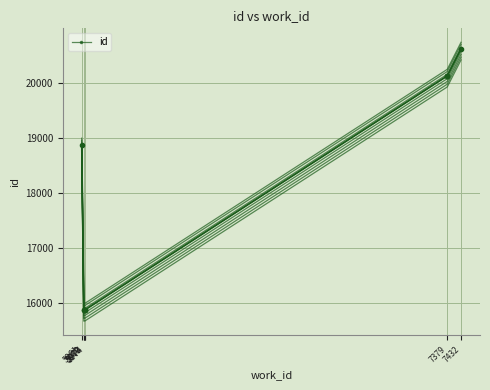

Reading right to left, list all the values displayed in this chart.

20623	20135	20134	20133	15884	15883	15882	15879	15878	18881